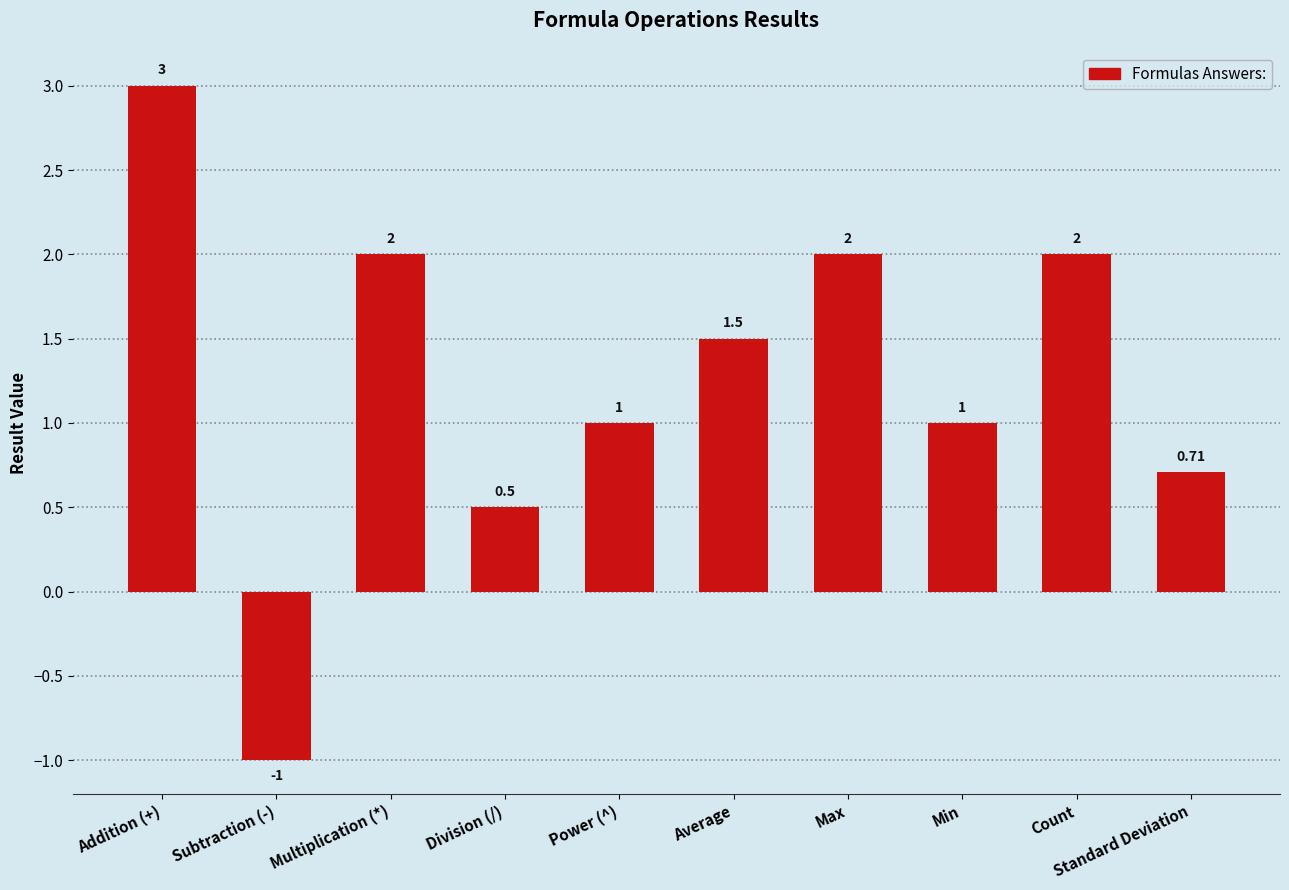

At which category does the chart reach its minimum across all series?

Subtraction (-)